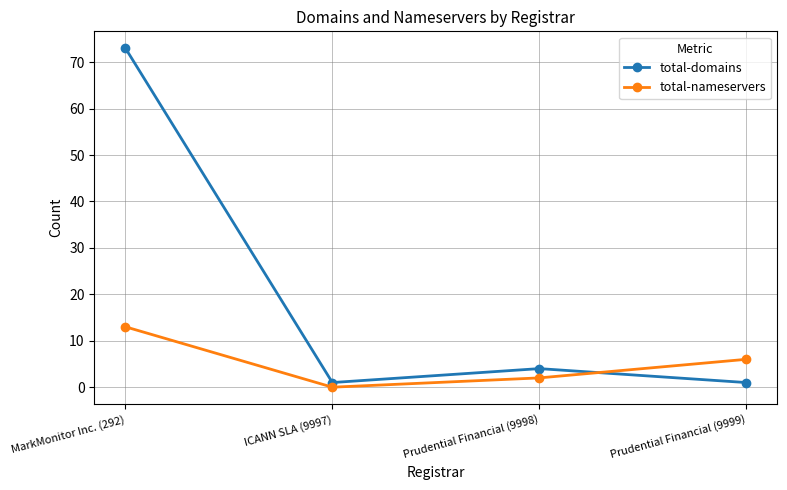

Reading left to right, extract all data points from this chart.

total-domains: MarkMonitor Inc. (292)=73	ICANN SLA (9997)=1	Prudential Financial (9998)=4	Prudential Financial (9999)=1
total-nameservers: MarkMonitor Inc. (292)=13	ICANN SLA (9997)=0	Prudential Financial (9998)=2	Prudential Financial (9999)=6